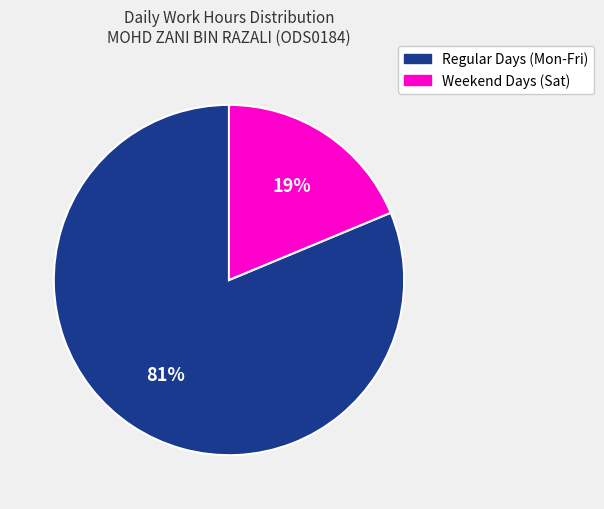

To the nearest percent, what is the average slice percentage?

50%